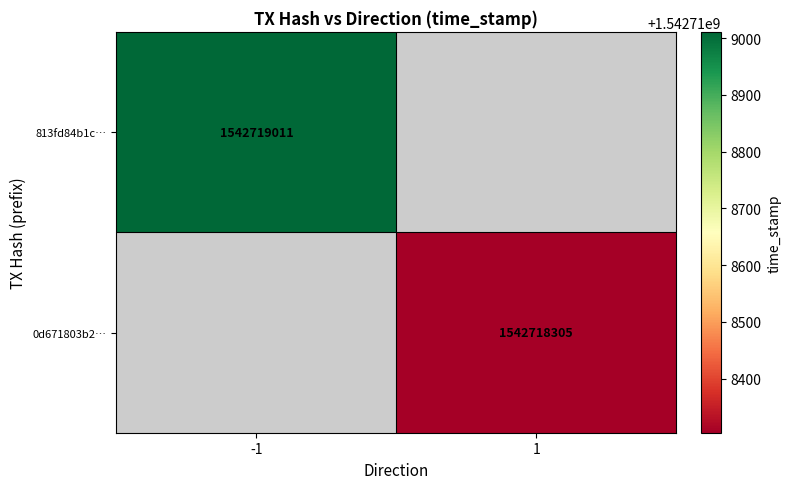

Which has a higher value, time_stamp or direction?

time_stamp